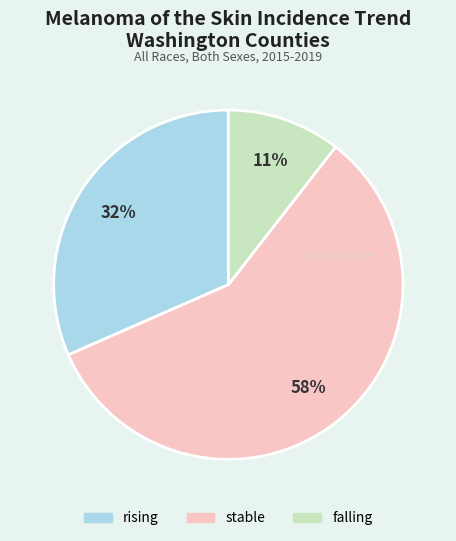

To the nearest percent, what portion does falling represent?

11%